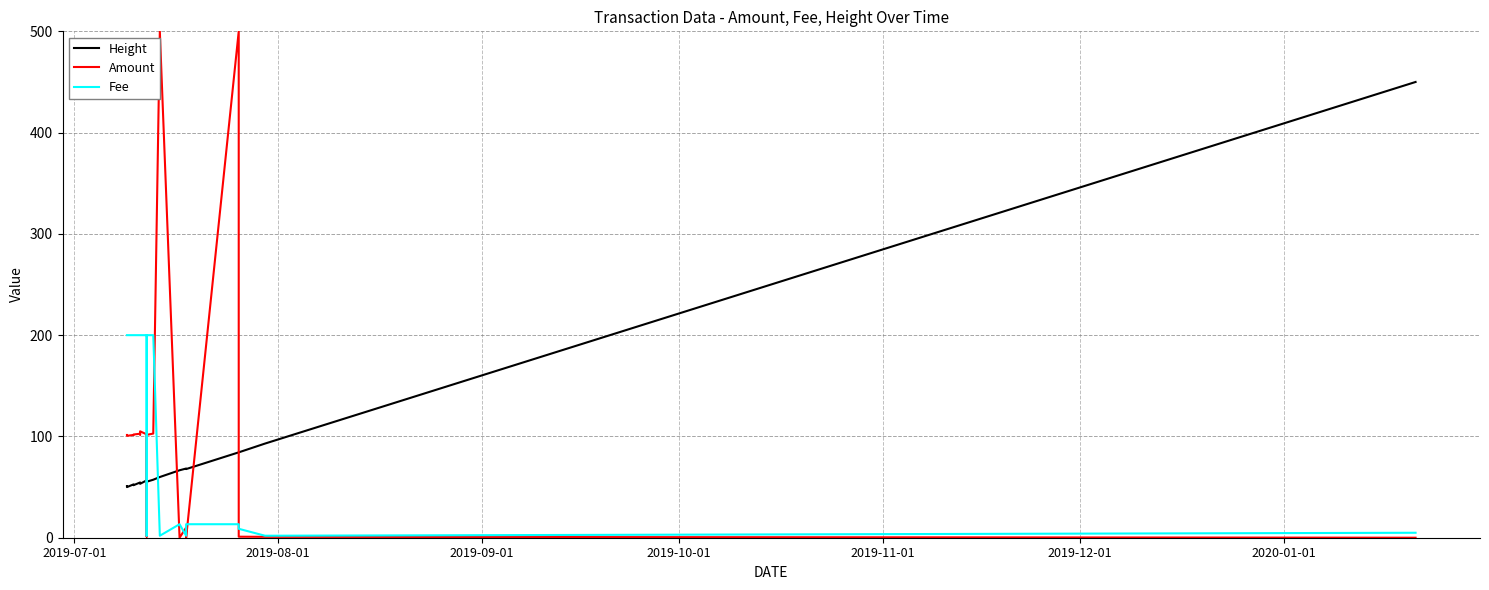

How many data points in Amount are less than 101?

8